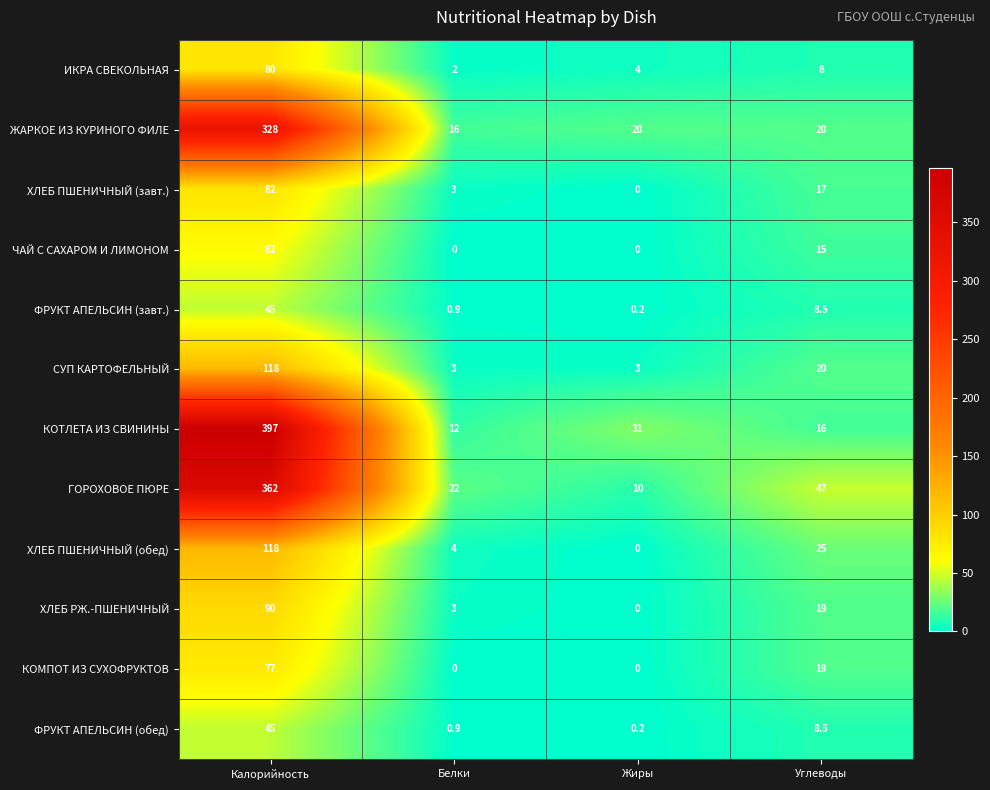

List the labels in order of КОТЛЕТА ИЗ СВИНИНЫ value, smallest first.

Белки, Углеводы, Жиры, Калорийность